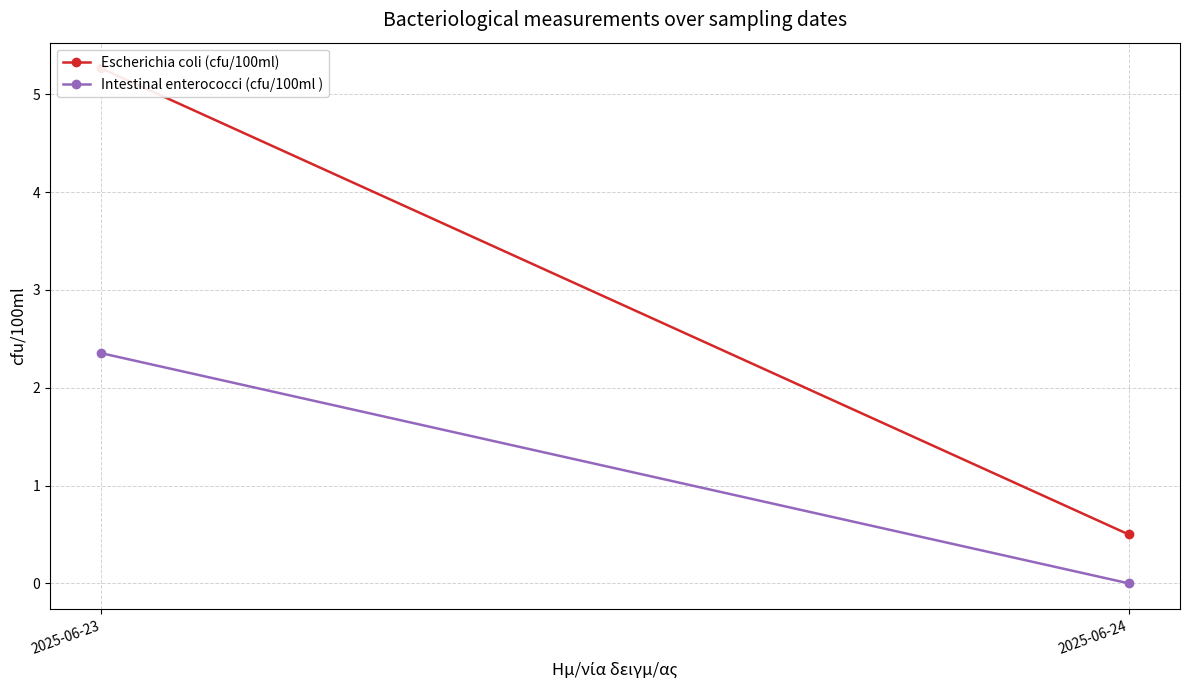

How many series are shown in this chart?

2